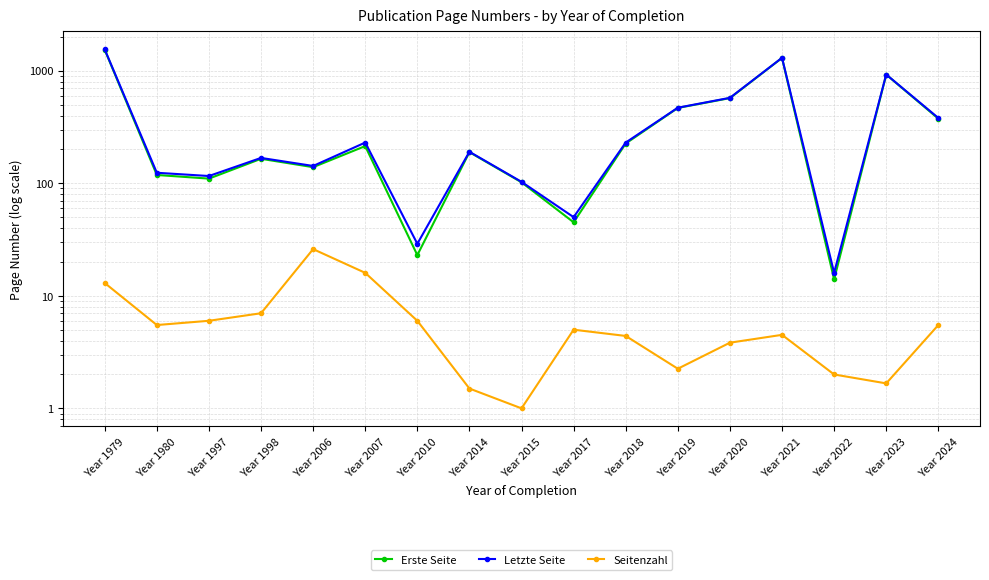

At which category does Erste Seite reach its first local peak?

Year 1998